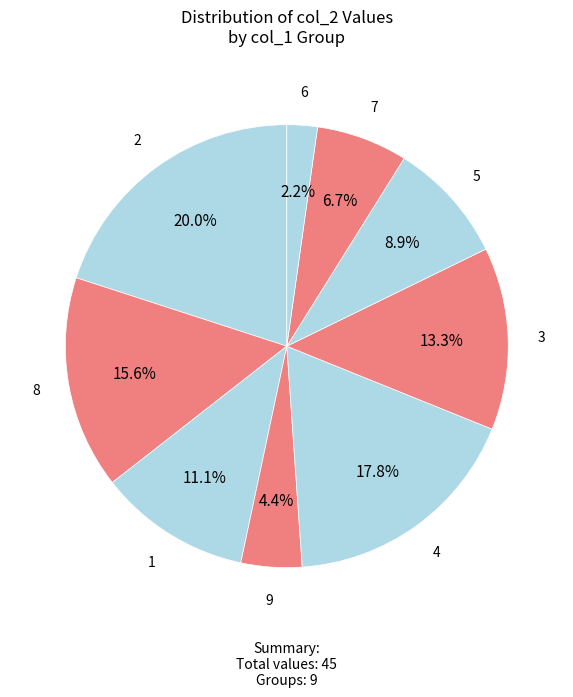

Which slice is the smallest?

6